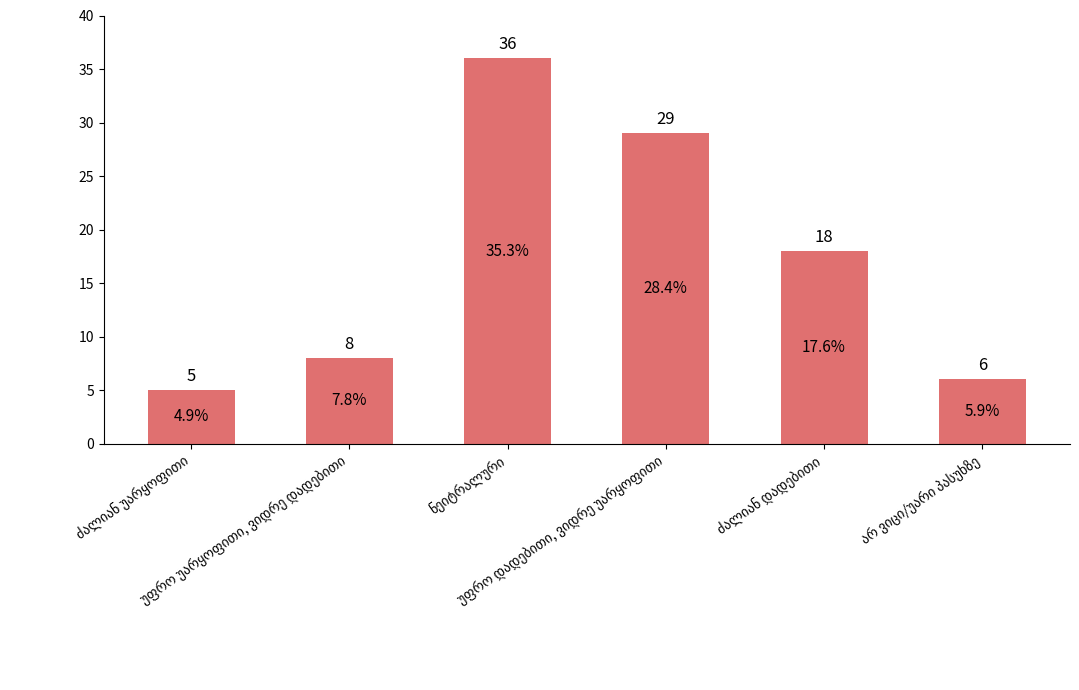

What is the value of the 4th bar from the left?

29